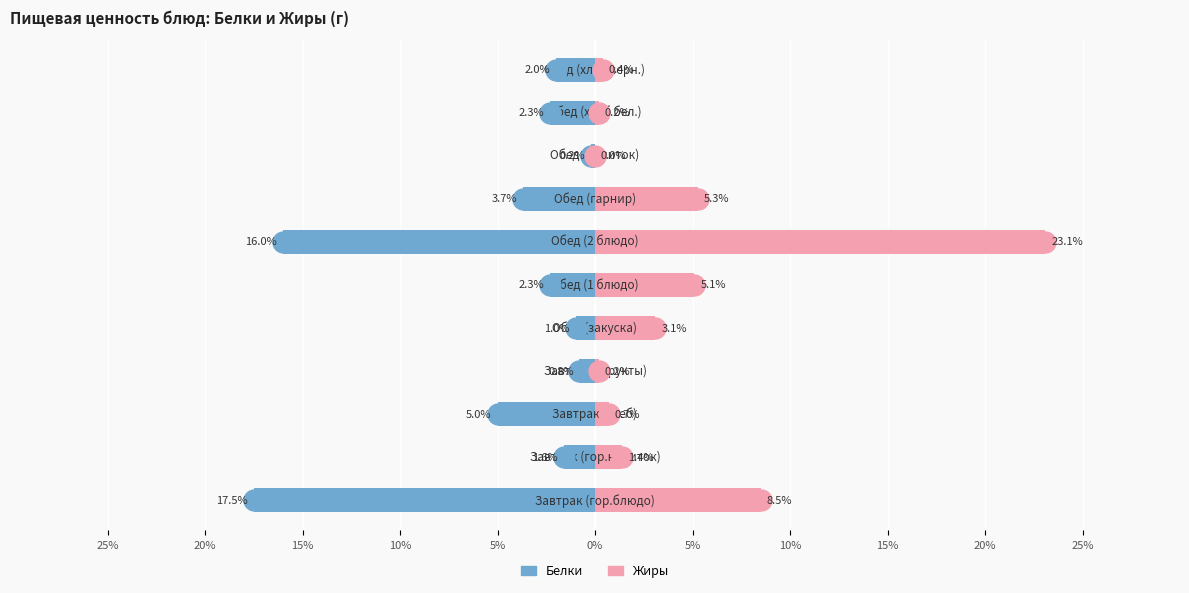

How many bars are there in each group?

2